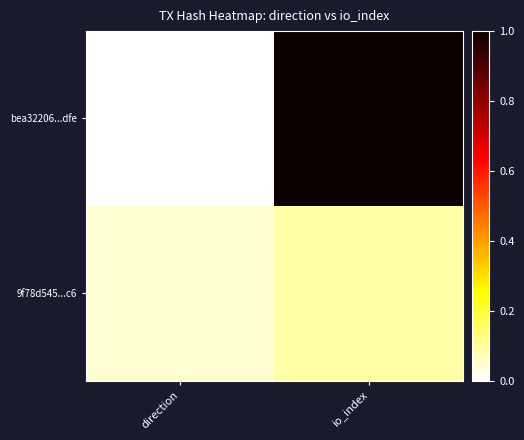

Between direction and io_index, which series saw the biggest shift?

bea32206...dfe